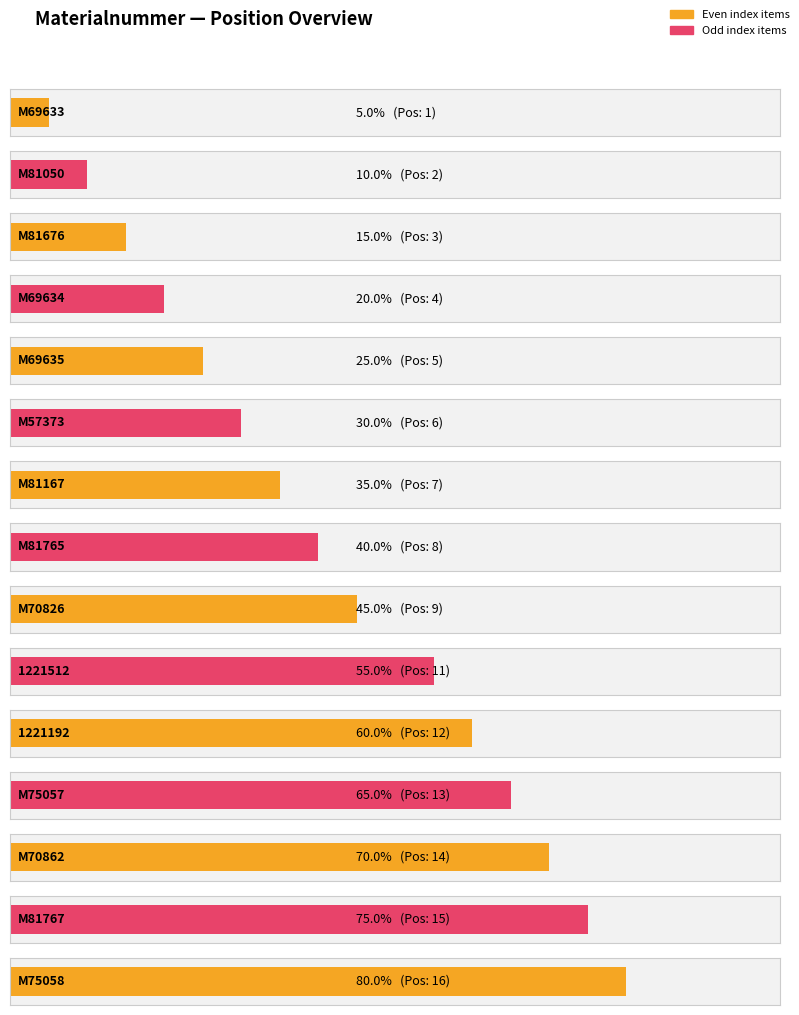

How many data points does each series have?

15